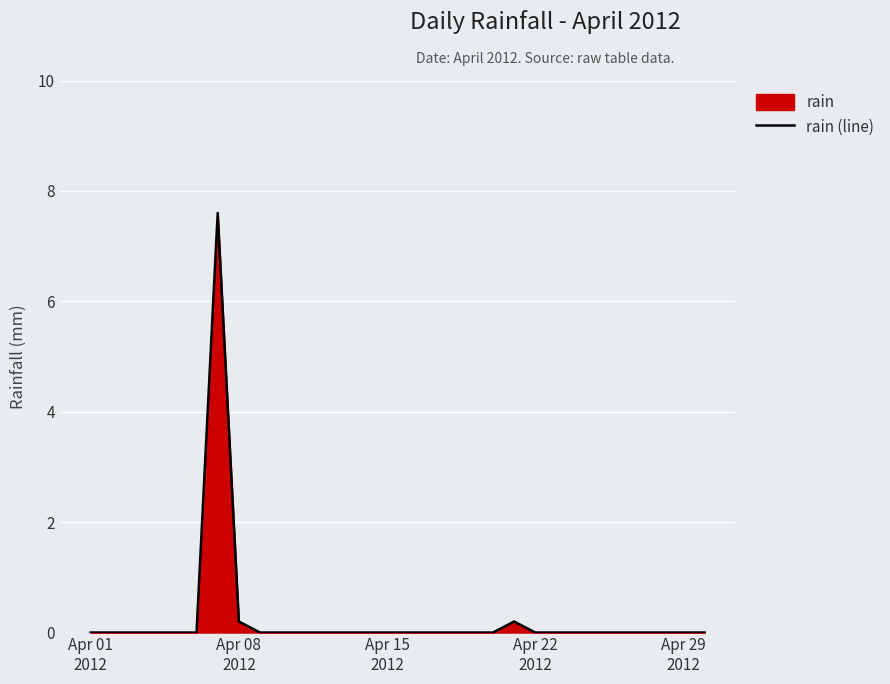

What is the difference between the maximum and minimum values?

7.6